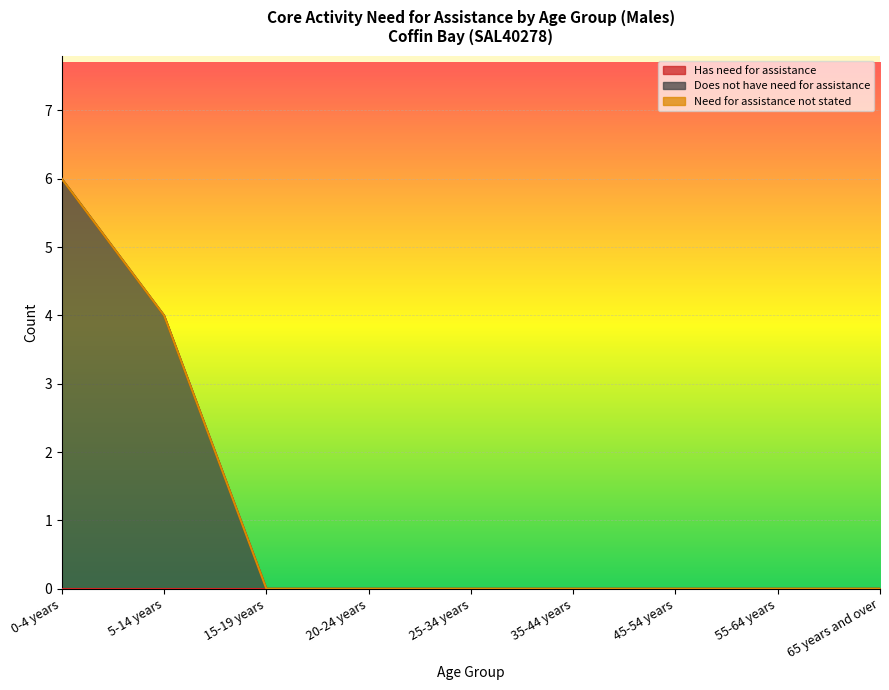

Does the chart display data point markers on the line(s)?

No